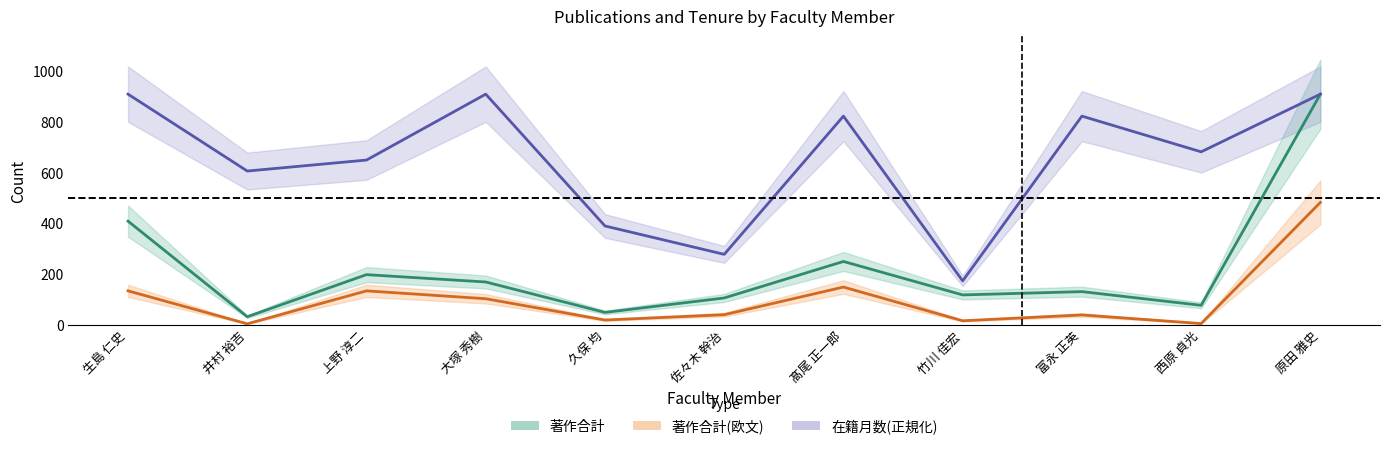

True or false: 著作合計 has a value of 32.0 at 井村 裕吉.

True